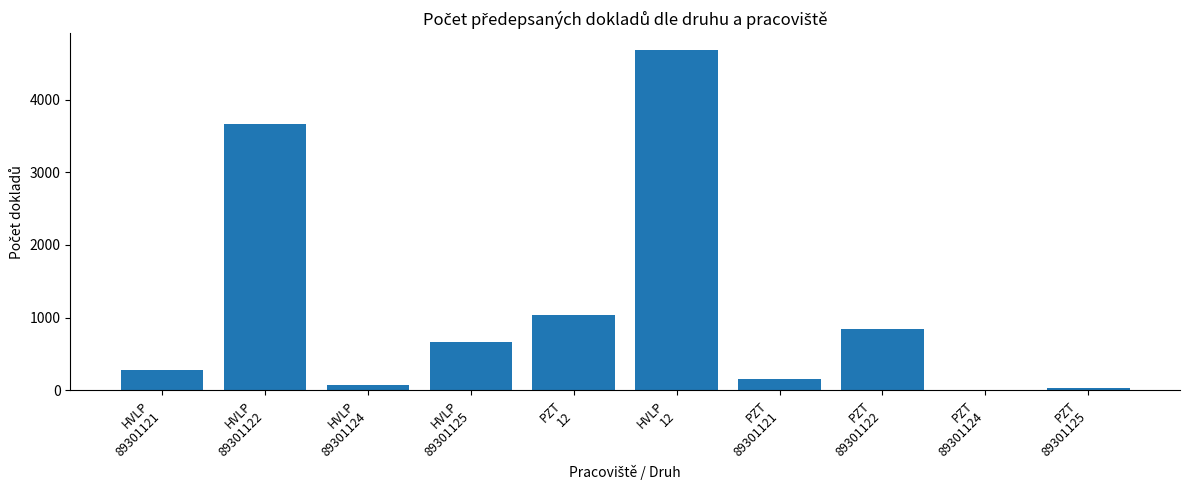

What is the greatest value displayed?

4683.0